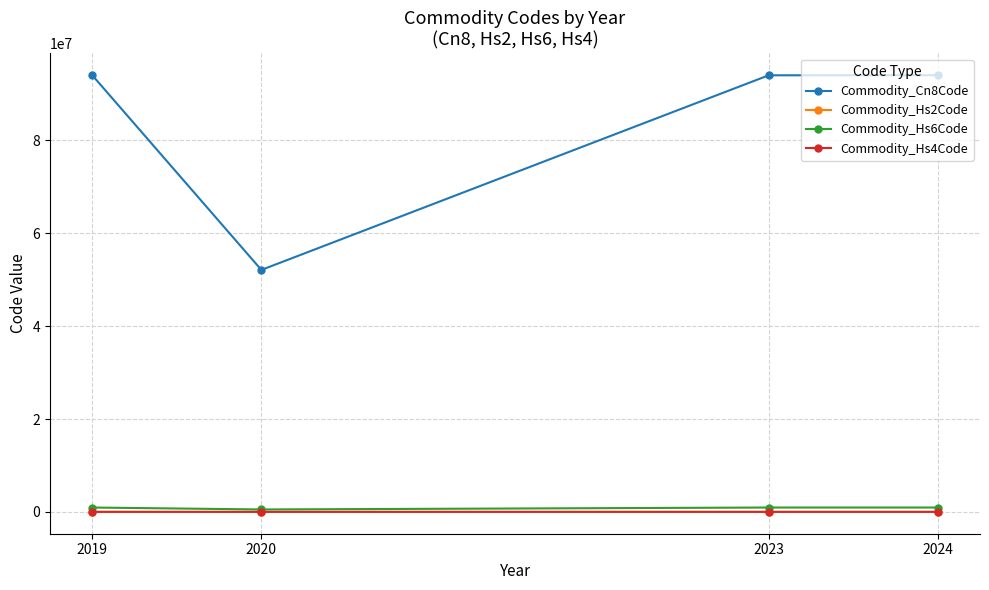

Which series has the largest range (max minus min)?

Commodity_Cn8Code